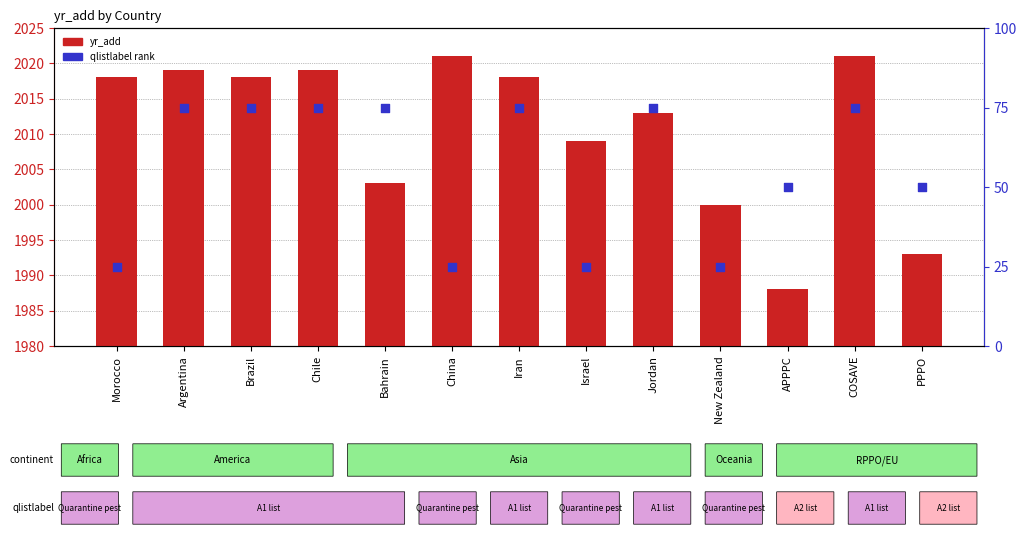

Which series contains the highest Y value?

yr_add